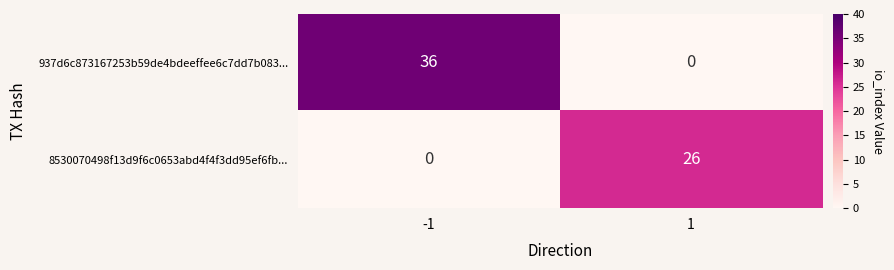

What is the difference between the highest and lowest values at 1?

26